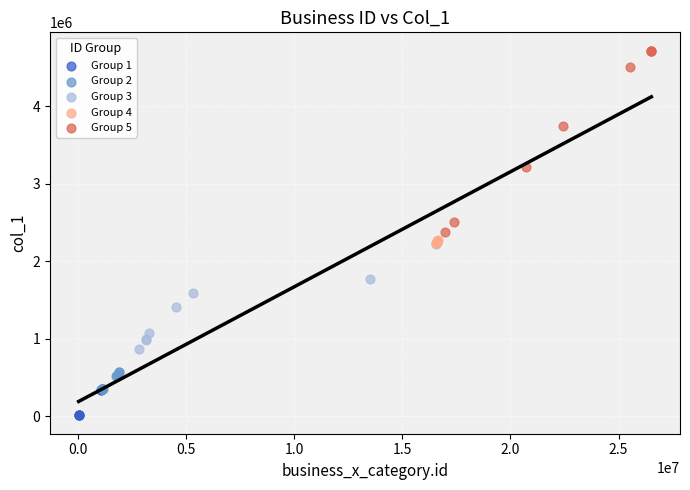

Which series reaches the minimum Y coordinate?

Group 1